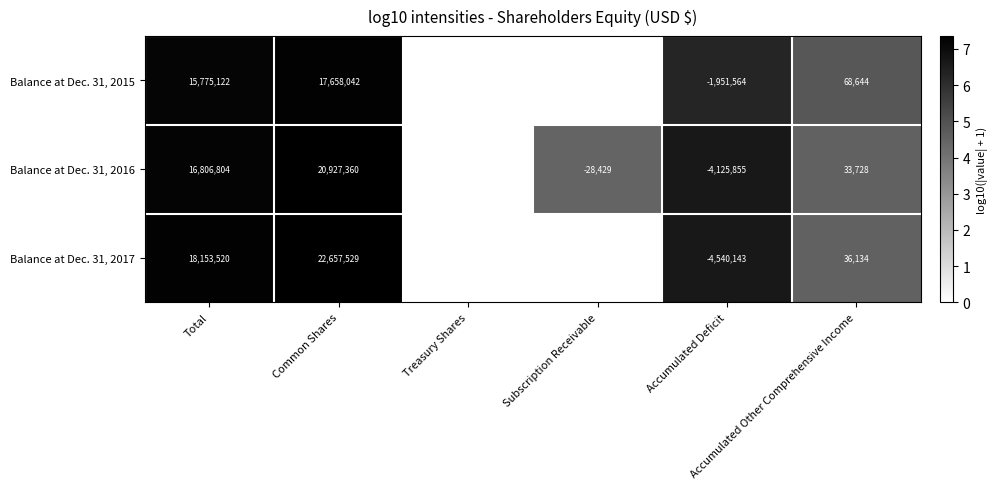

At which label does Balance at Dec. 31, 2015 reach its minimum?

Treasury Shares